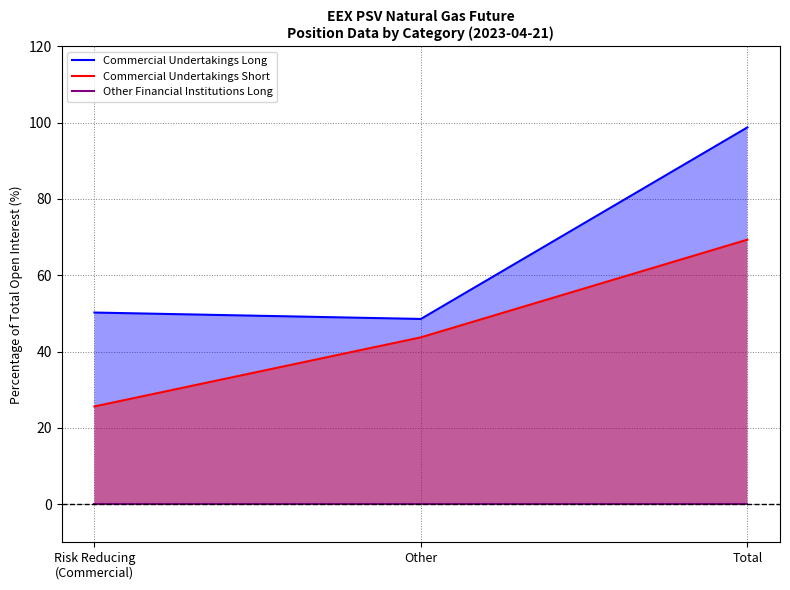

Rank the series at Risk Reducing
(Commercial) from highest to lowest value.

Commercial Undertakings Long, Commercial Undertakings Short, Other Financial Institutions Long